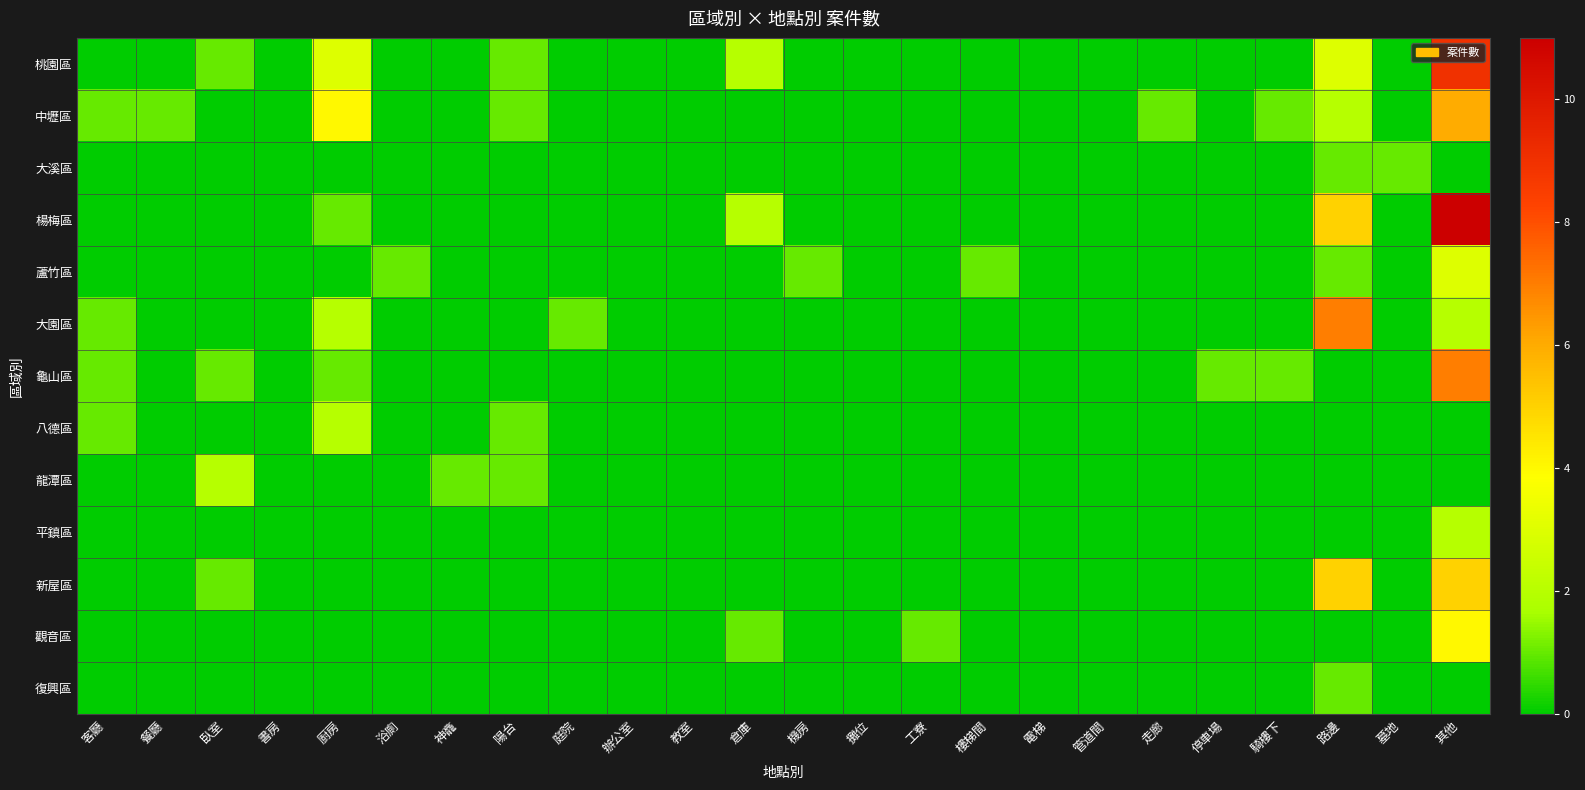

Which series has the largest range (max minus min)?

楊梅區